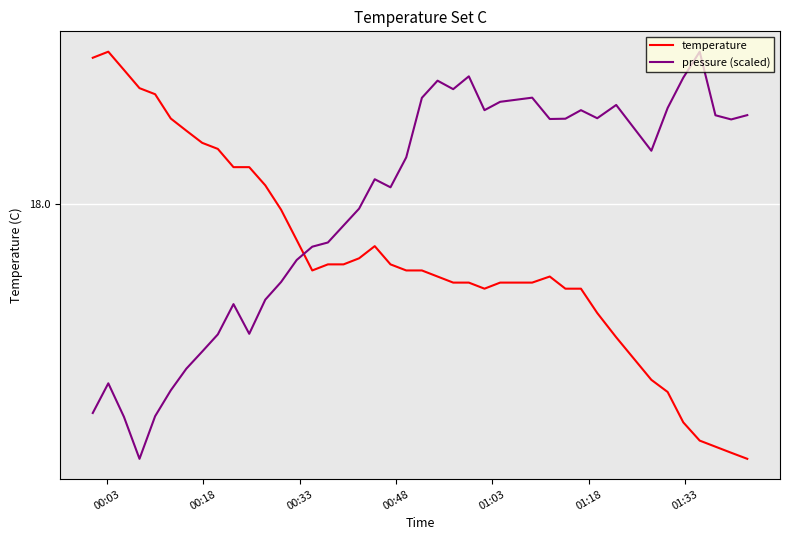

How many intersections are there between pressure (scaled) and temperature?

1